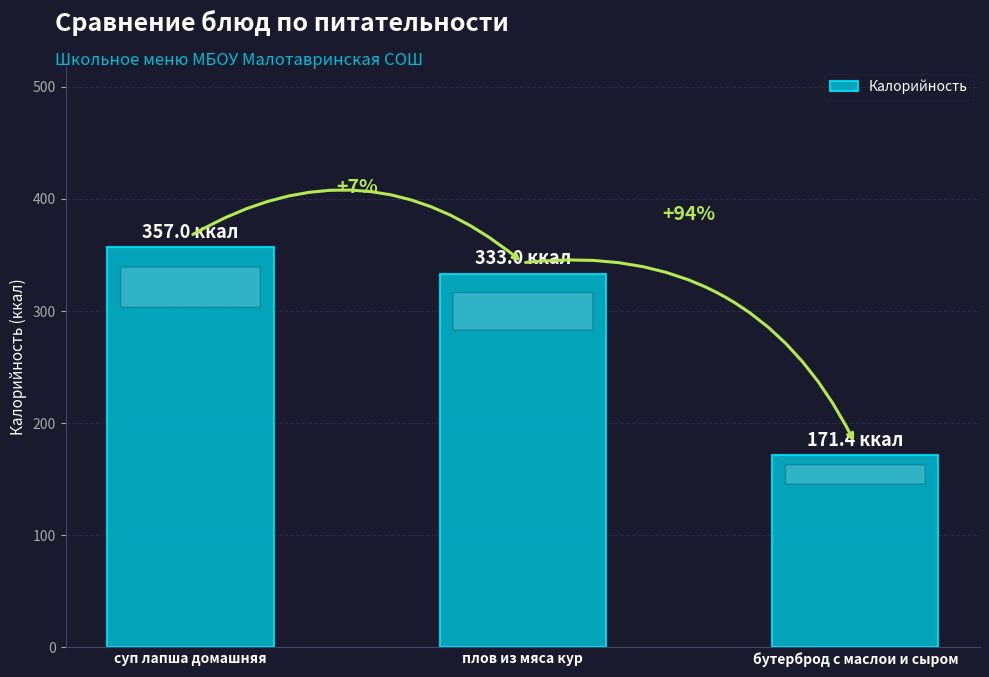

Rank the categories by value from highest to lowest.

суп лапша домашняя, плов из мяса кур, бутерброд с маслои и сыром